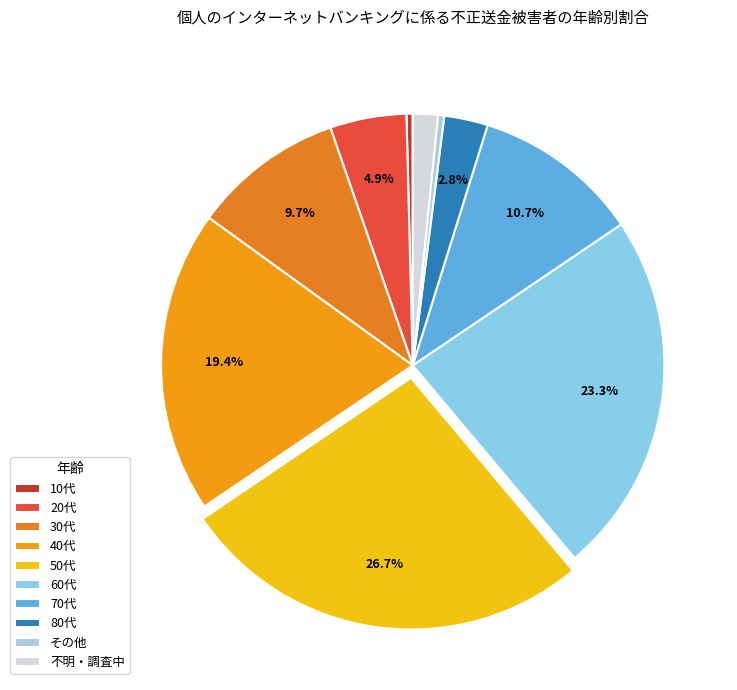

Is it true that 60代 is 9% of the pie?

False